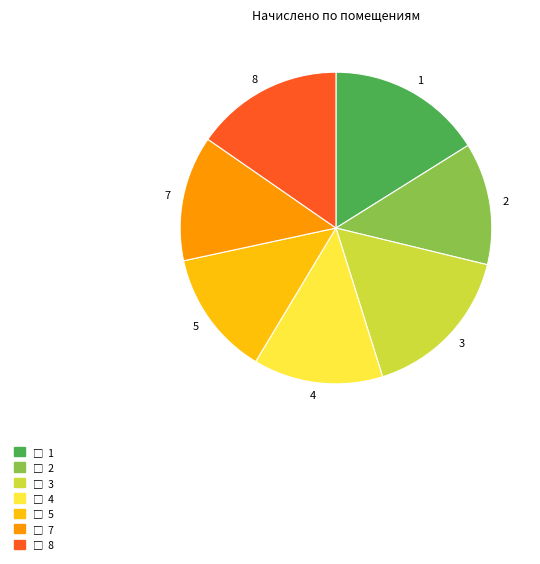

What is the ratio of the value at 3 to the value at 1?

1.0